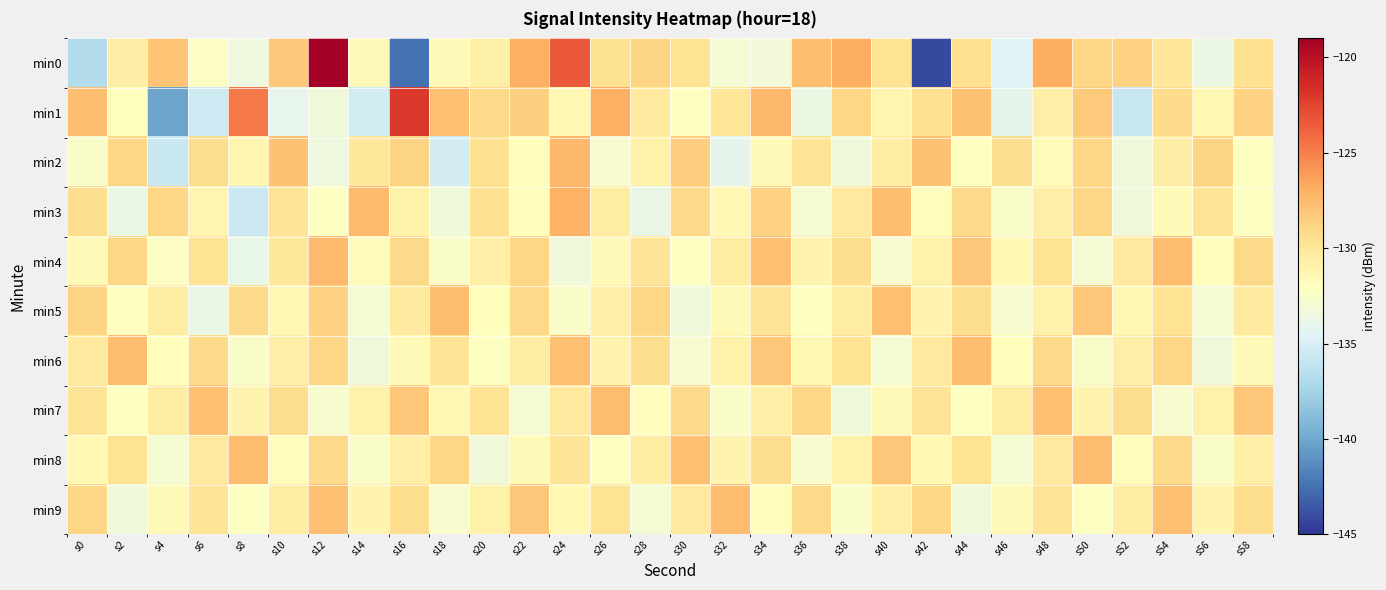

Which category has the lowest value across all series?

s42